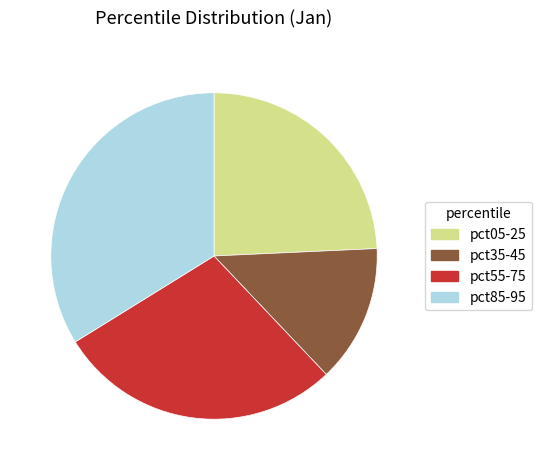

Does any single category account for the majority?

No